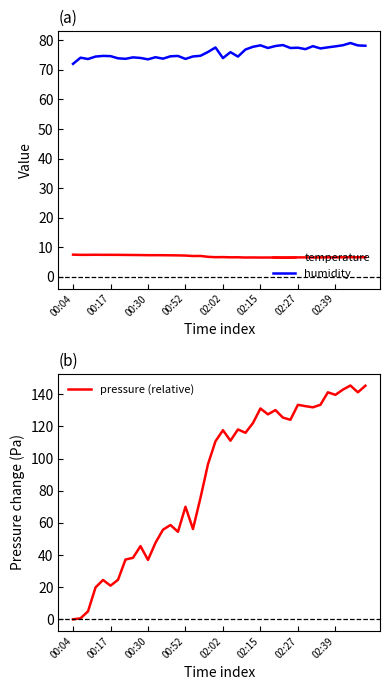

What are all the series names shown in the legend?

temperature, humidity, pressure (relative)